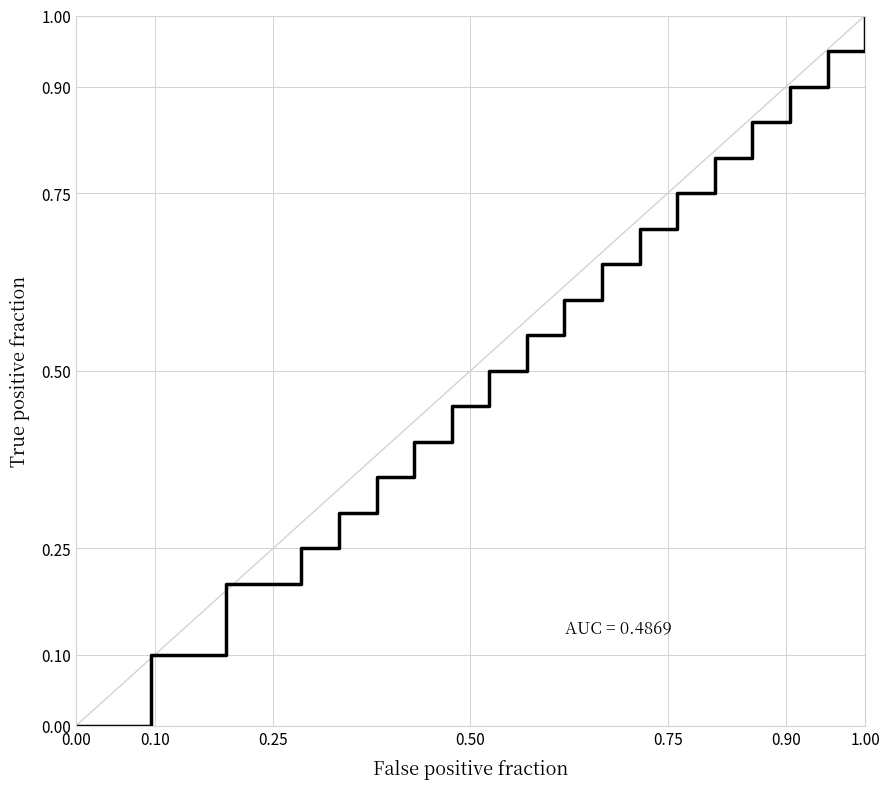

What is the maximum value shown in the chart?

1.0